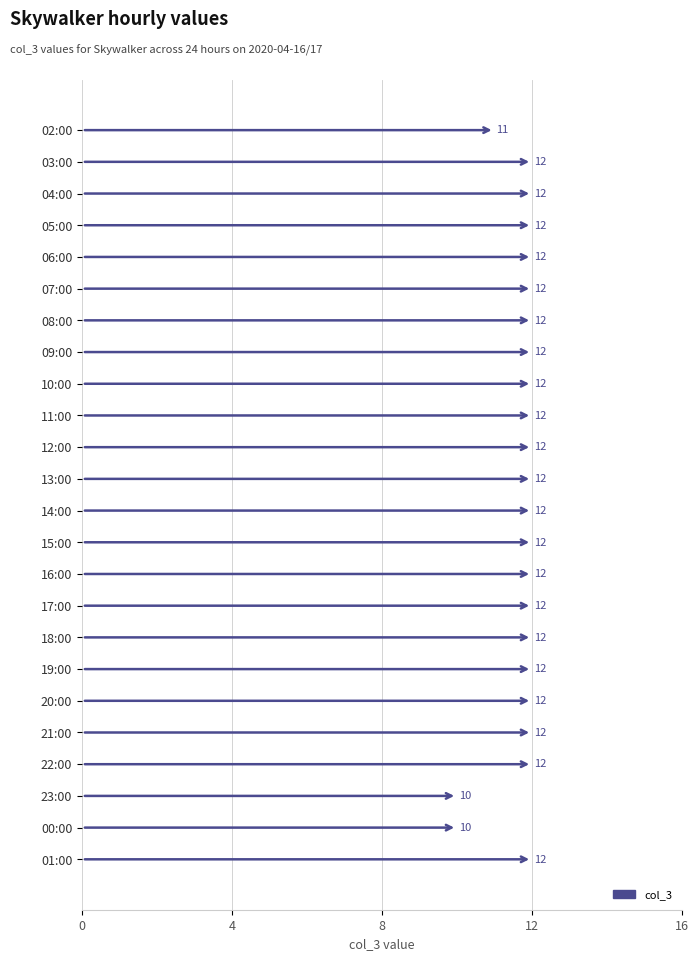

What is the label of the 10th bar from the top?

11:00